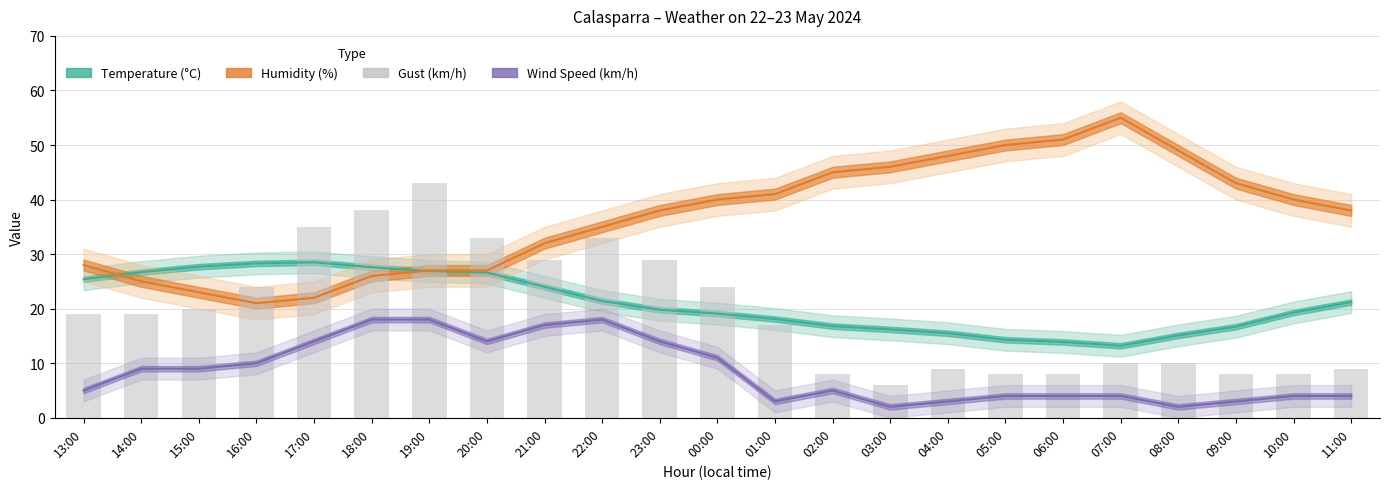

The chart shows a value of 33 at 20:00. True or false?

True